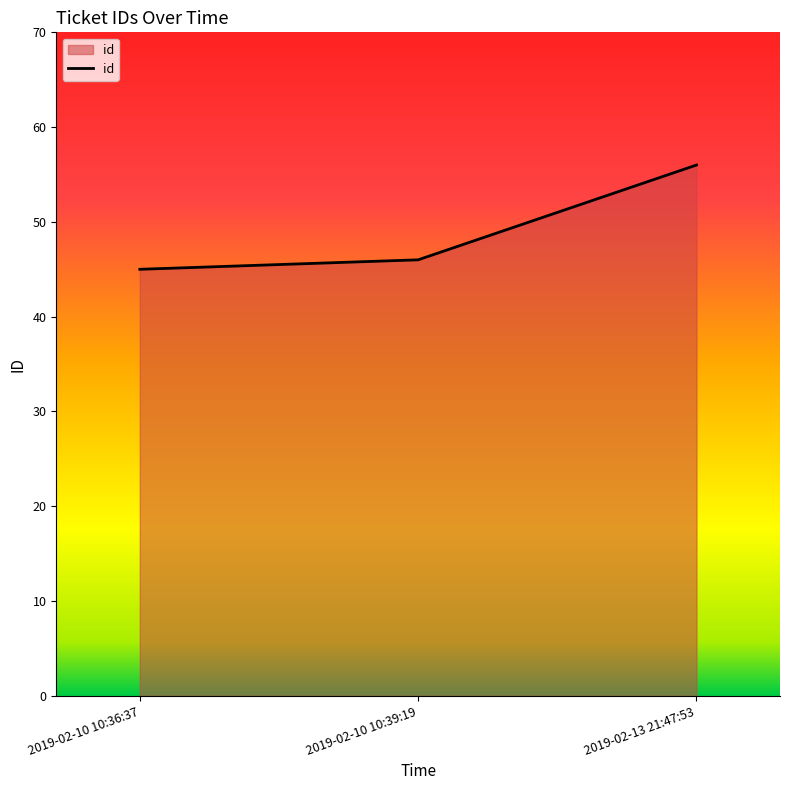

What position from the left is 2019-02-10 10:39:19?

2